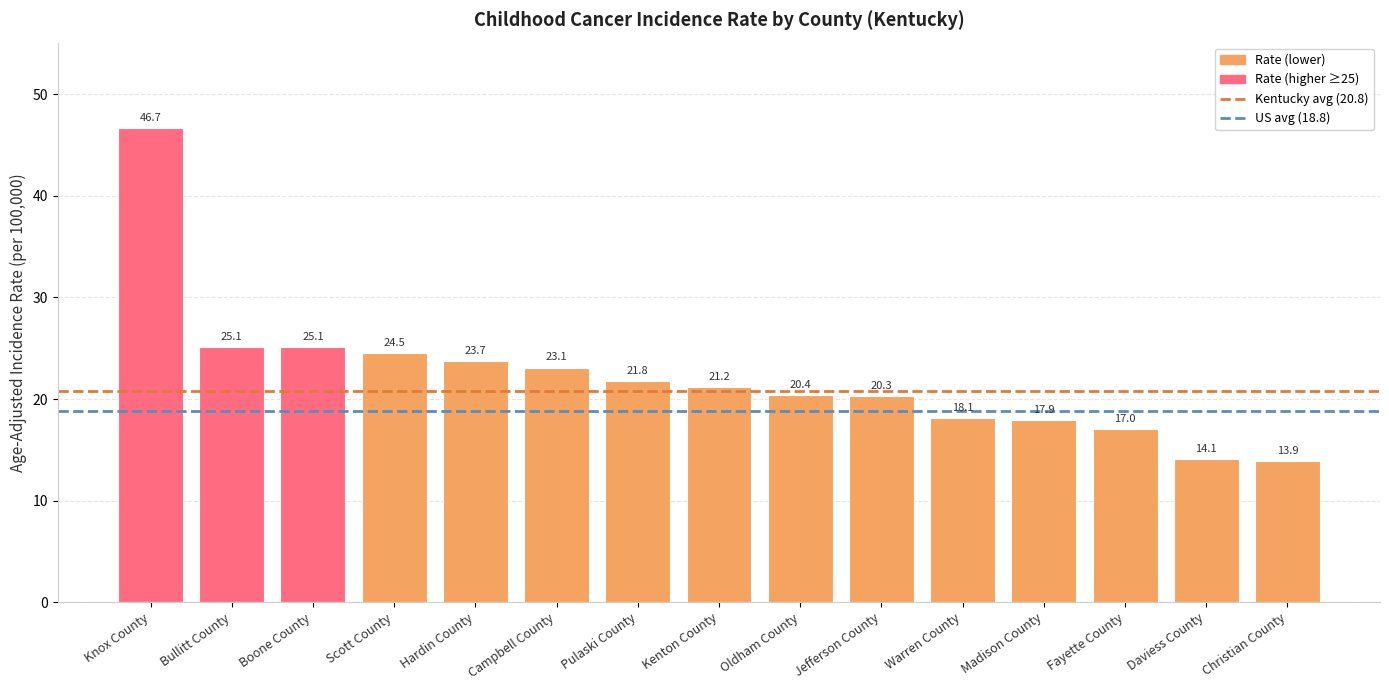

The value at Knox County is 46.7. True or false?

True